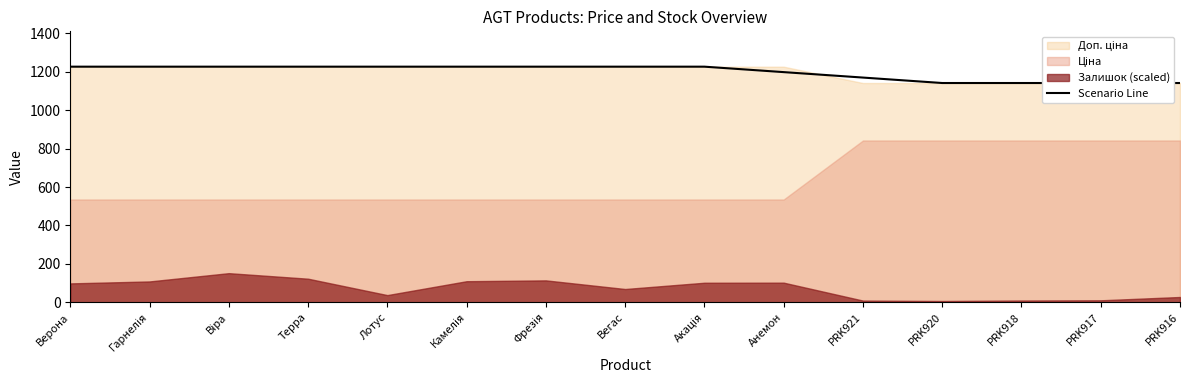

The chart shows a value of 1227.2 at Камелія. True or false?

True